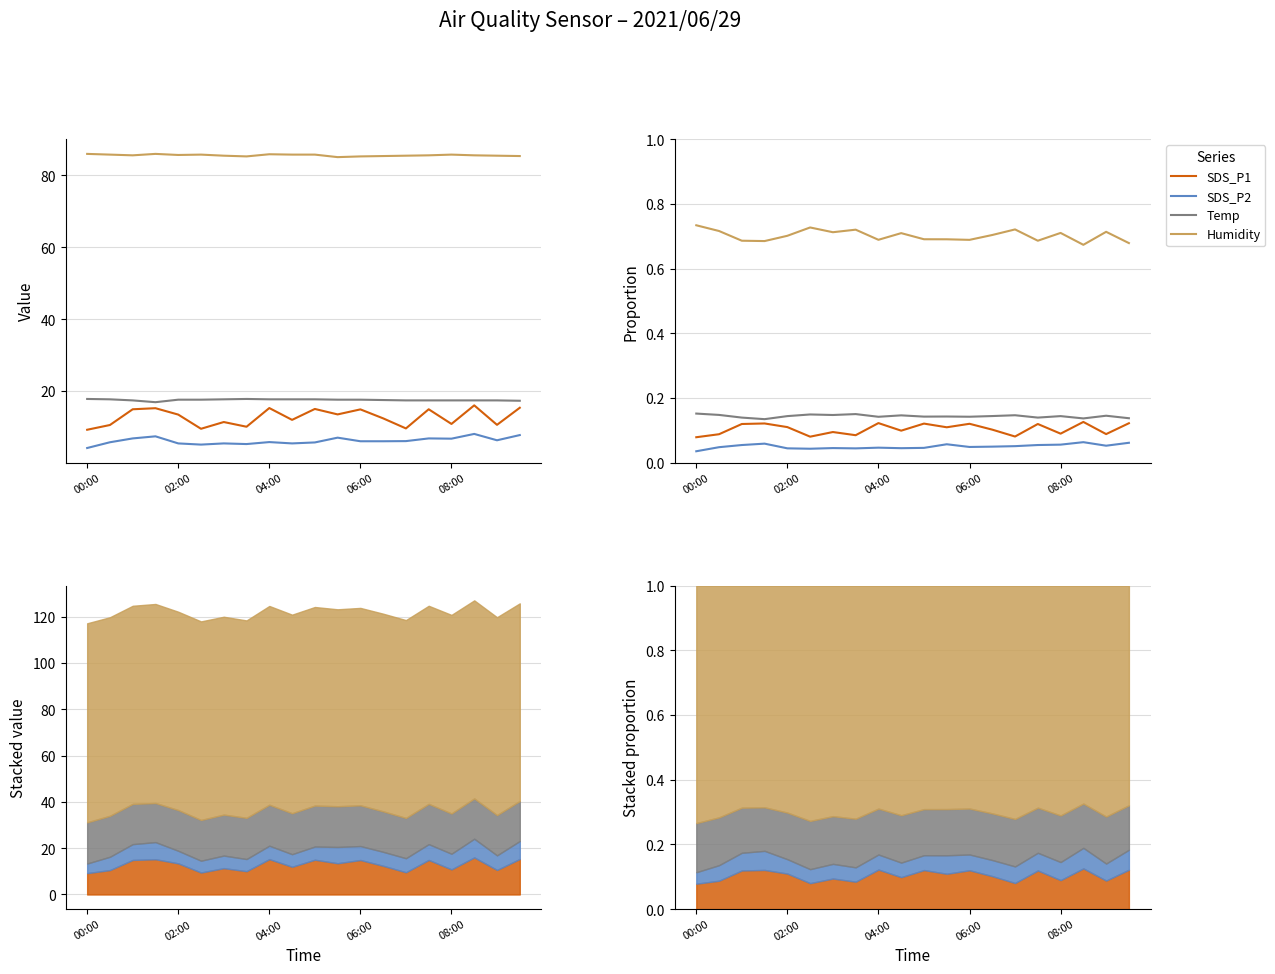

At how many categories does at least one series exceed 0?

20